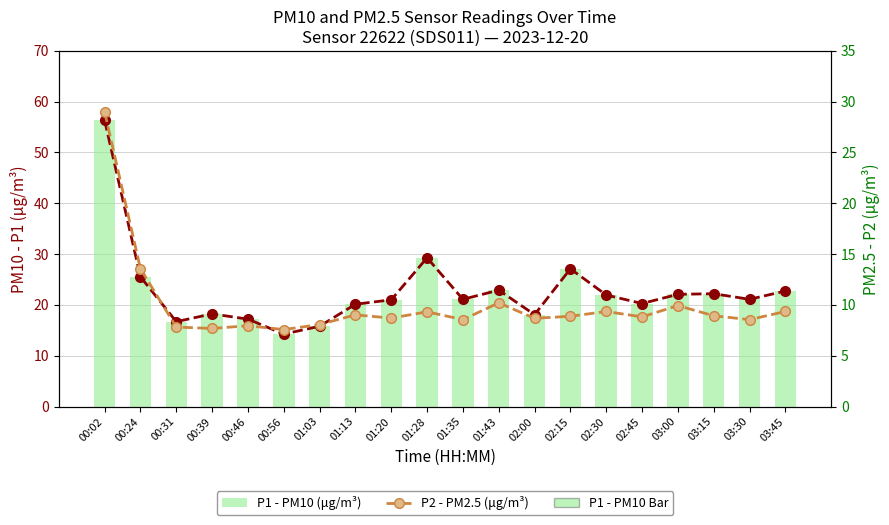

How many values in the P2 - PM2.5 (μg/m³) series exceed 8?

16